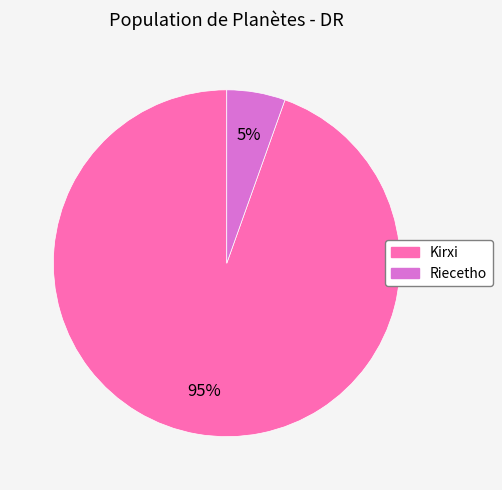

How many slices are in this pie chart?

2